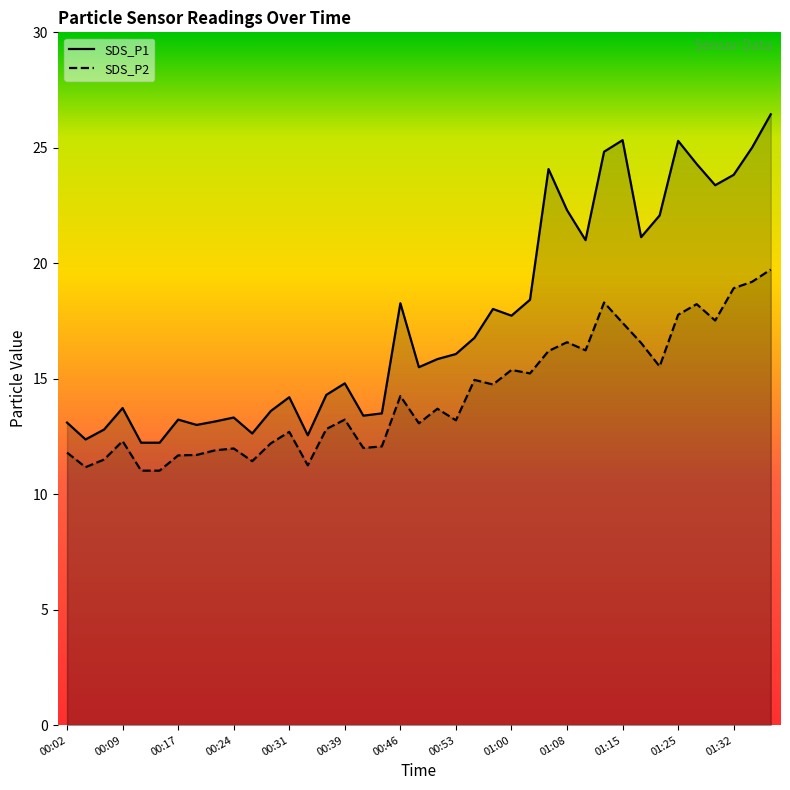

What is the maximum value for SDS_P2?

19.7